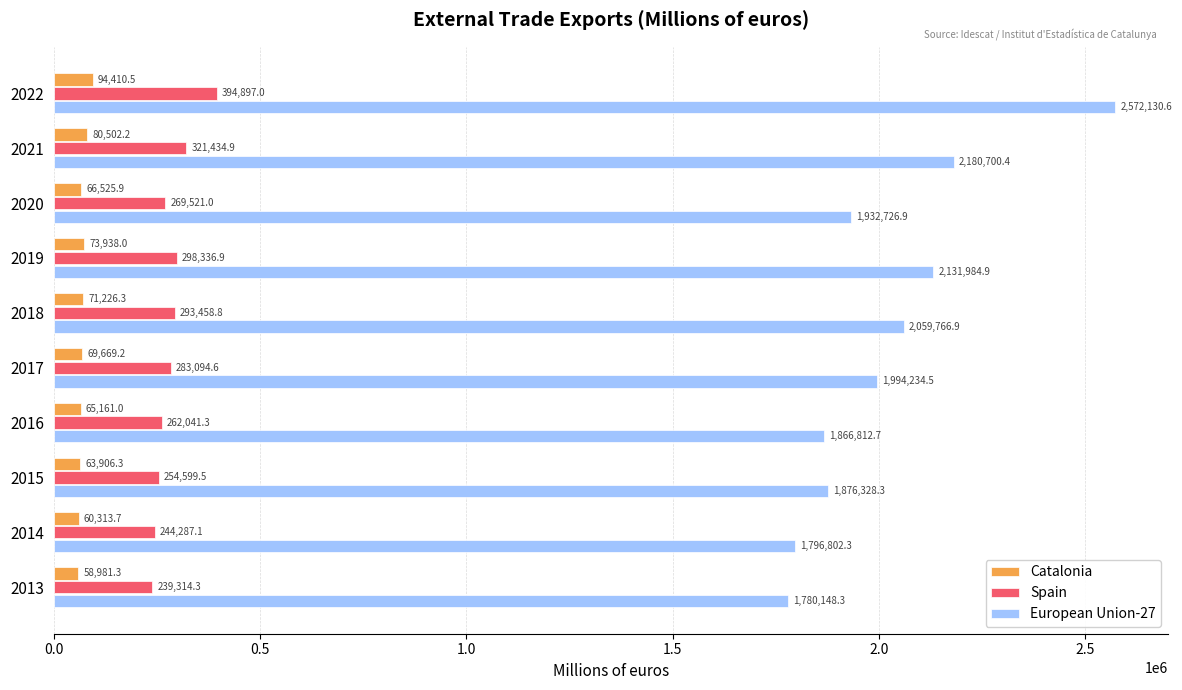

How many data points in European Union-27 are above 1994234?

5